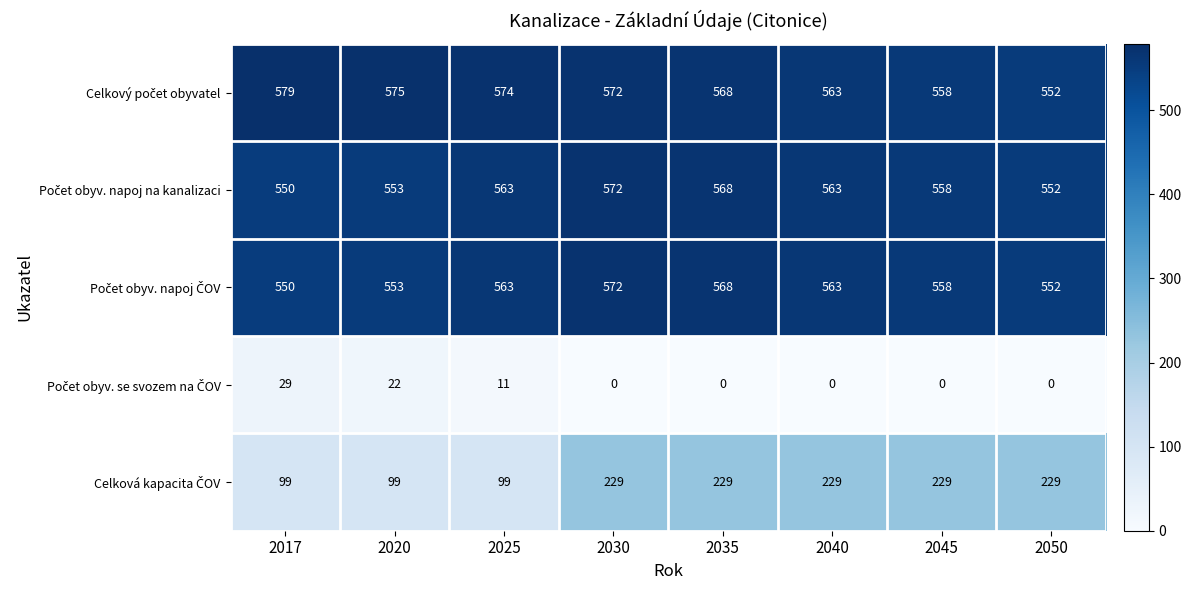

At which category is the sum across all series the highest?

2030